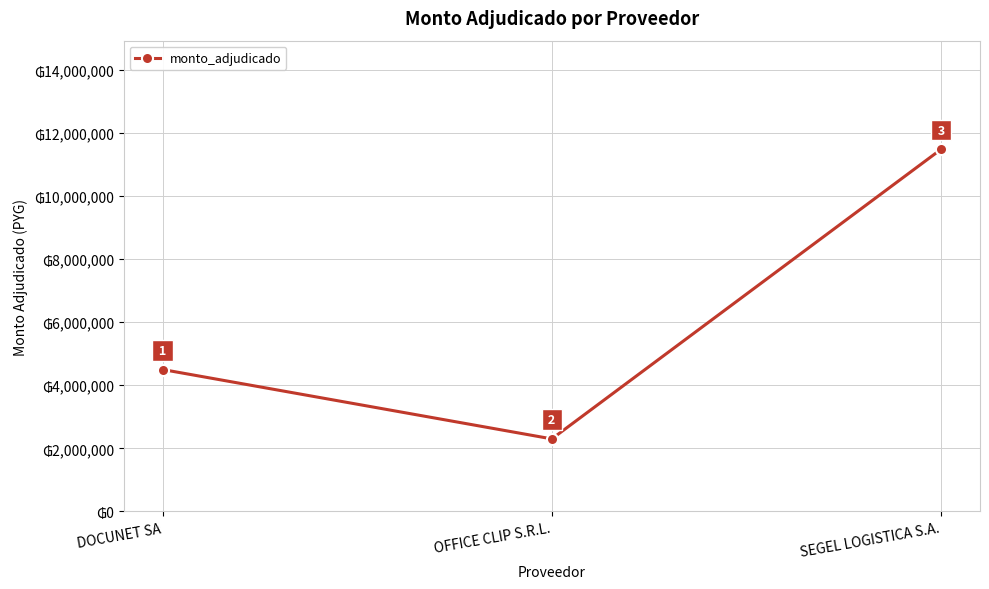

What is the ratio of the value at SEGEL LOGISTICA S.A. to the value at DOCUNET SA?

2.6